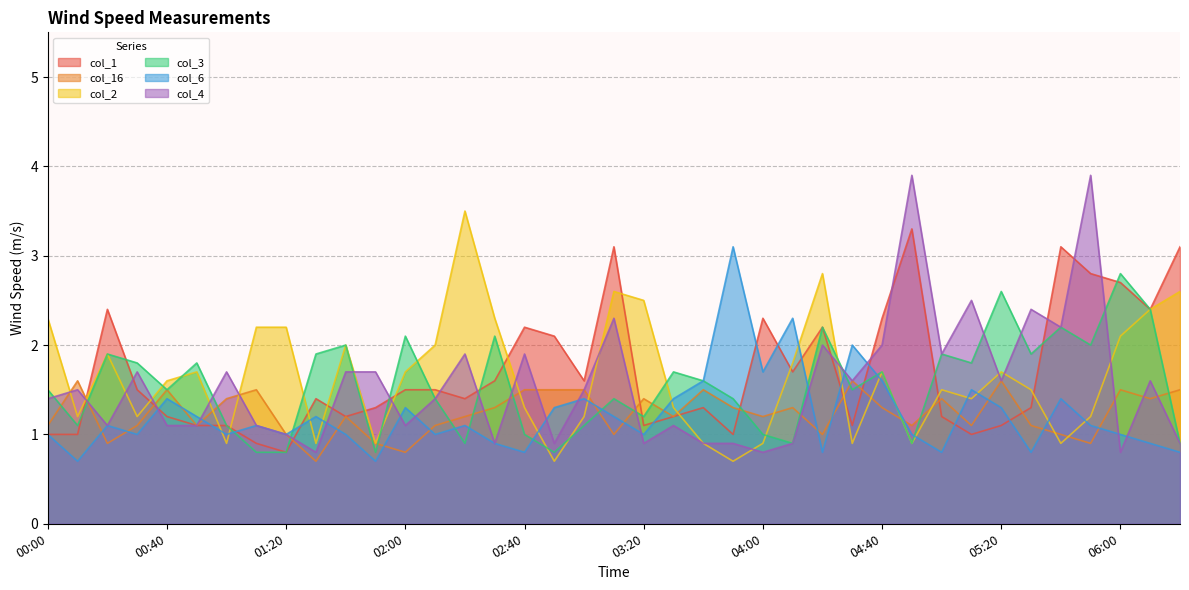

Does the chart have visible grid lines?

Yes